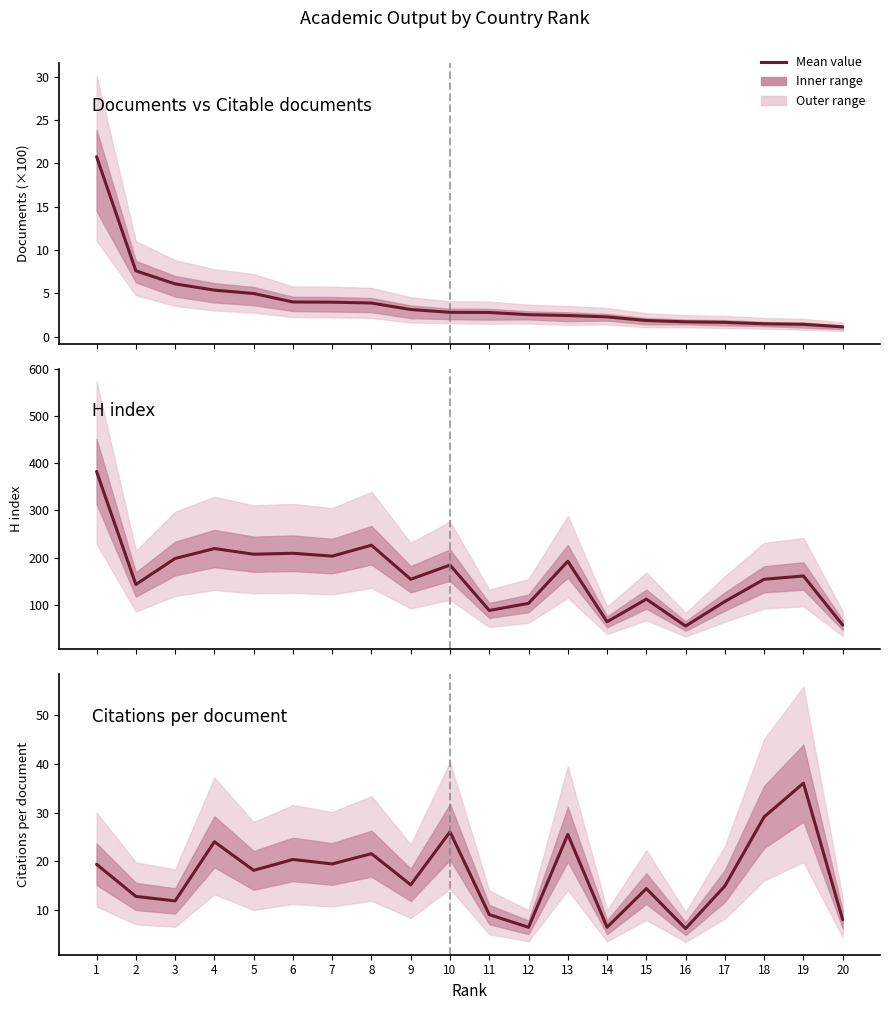

What is the greatest value displayed?

382.0